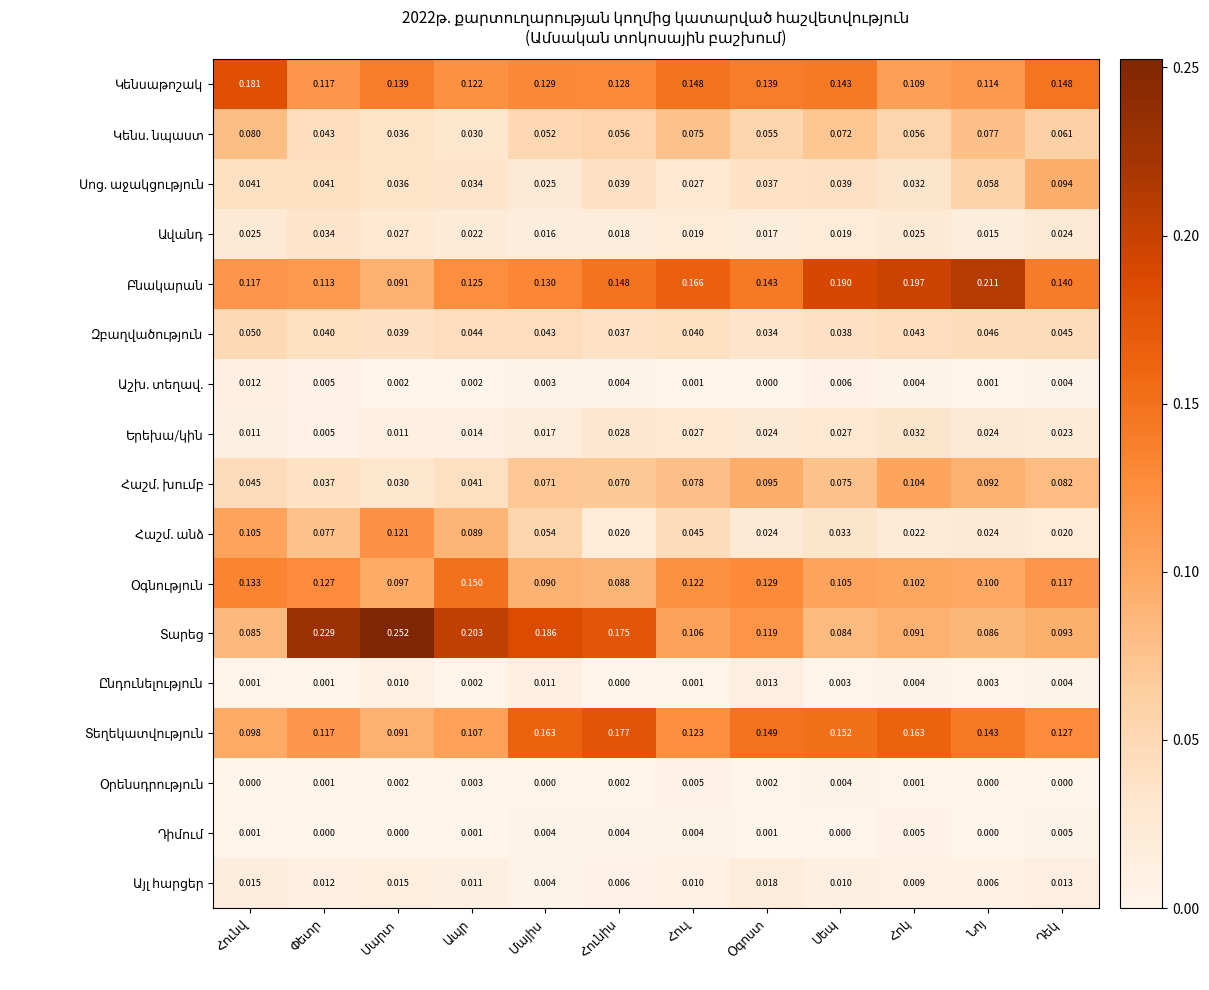

How many data points does each series have?

12